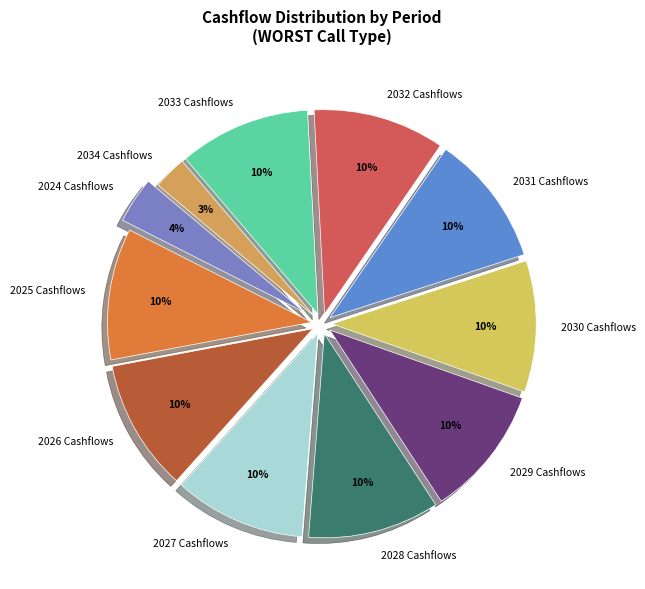

What percentage is the 2032 Cashflows slice, to the nearest percent?

10%